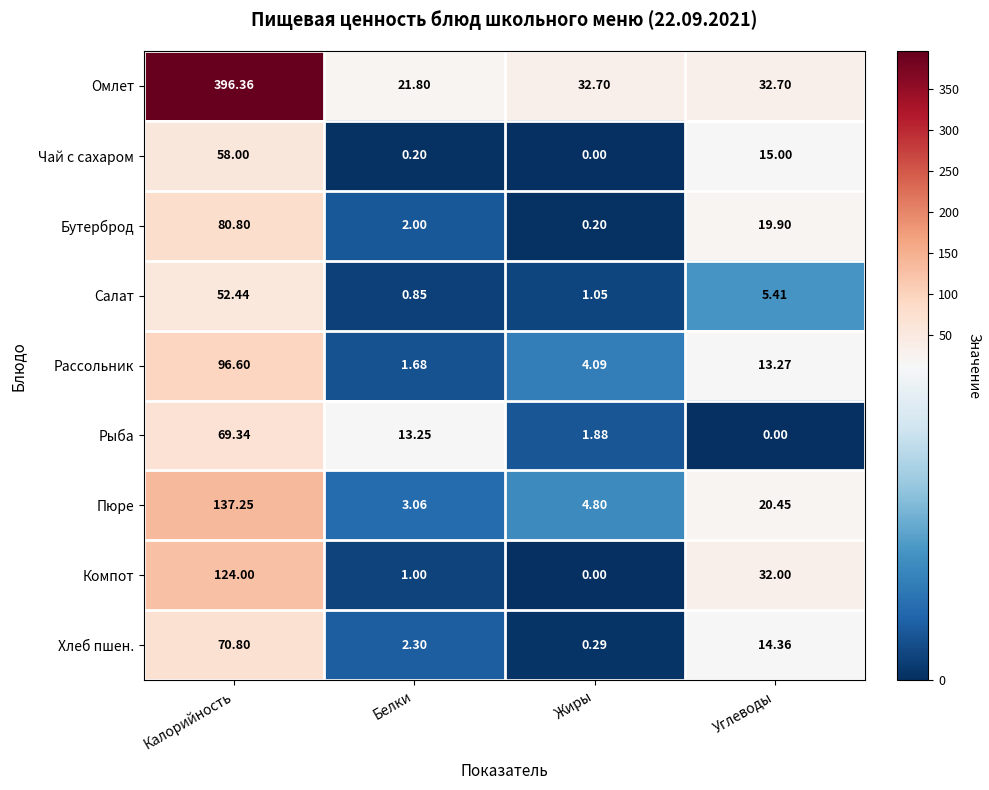

Where does the Пюре series first go above 20?

Калорийность